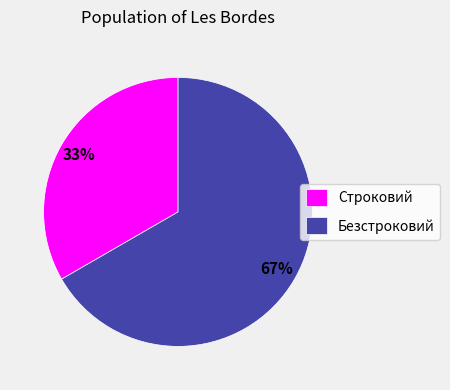

The Безстроковий slice represents 67% of the pie. True or false?

True